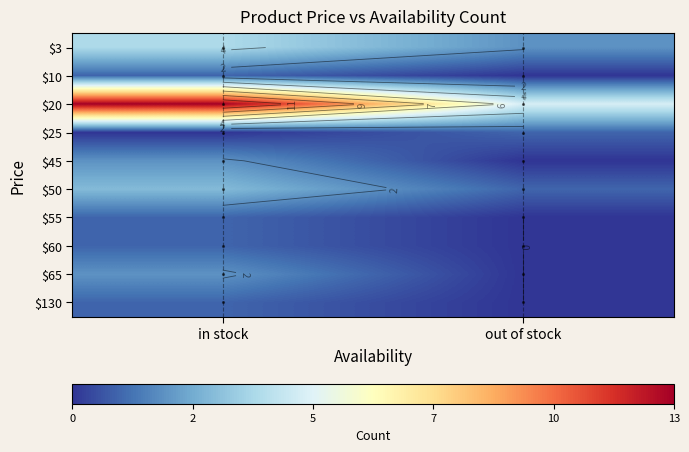

What is the spread (max minus min) of values at in stock?

13